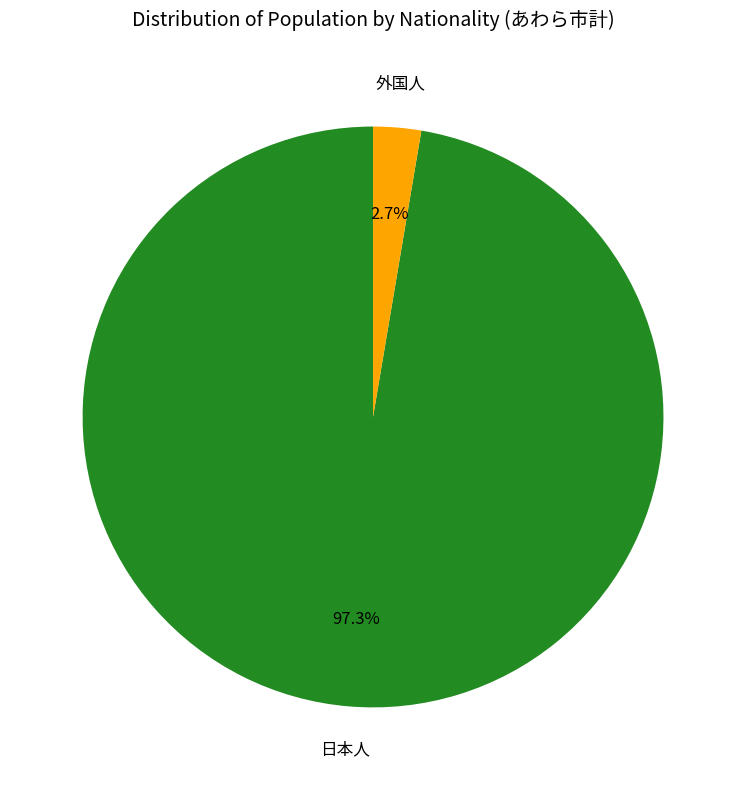

To the nearest percent, what is the combined percentage of 日本人 and 外国人?

100%